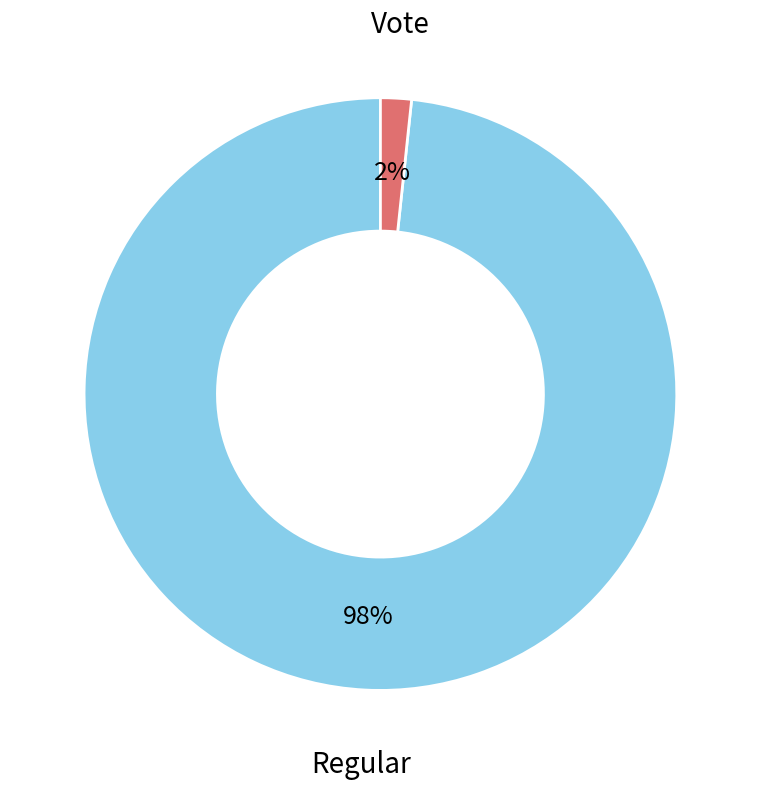

Is there any slice that represents more than half of the pie?

Yes